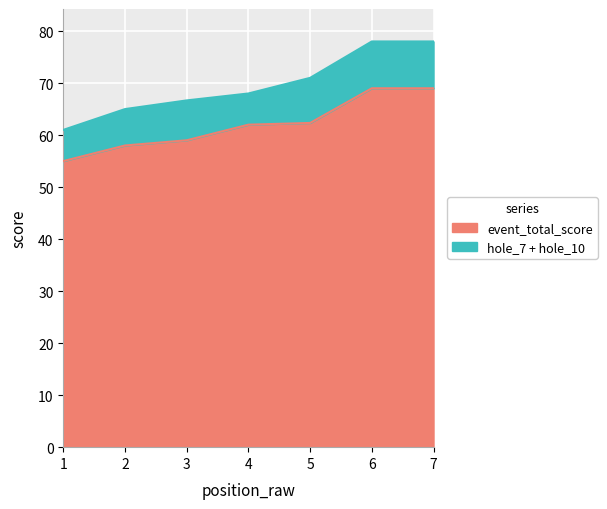

True or false: round_total_score and event_total_score intersect in this chart.

False